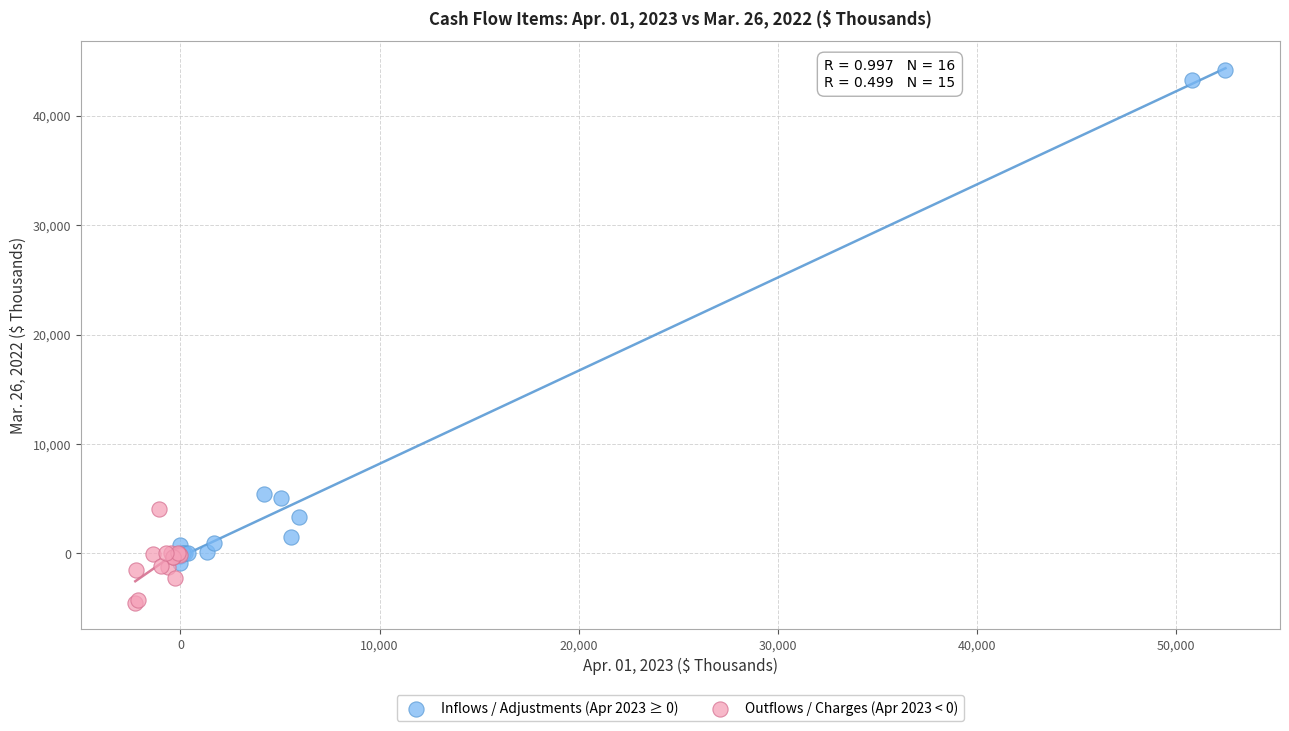

What are all the series names shown in the legend?

Inflows / Adjustments (Apr 2023 ≥ 0), Outflows / Charges (Apr 2023 < 0)